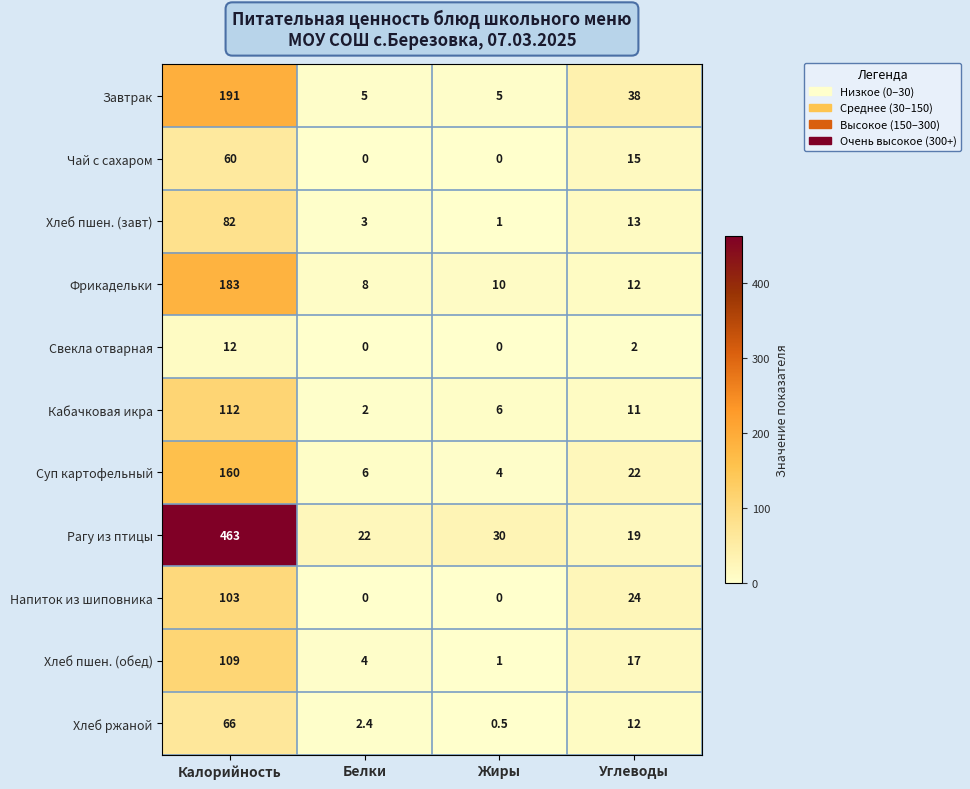

Rank the series by their maximum value, from lowest to highest.

Свекла отварная, Чай с сахаром, Хлеб ржаной, Хлеб пшен. (завт), Напиток из шиповника, Хлеб пшен. (обед), Кабачковая икра, Суп картофельный, Фрикадельки, Завтрак, Рагу из птицы